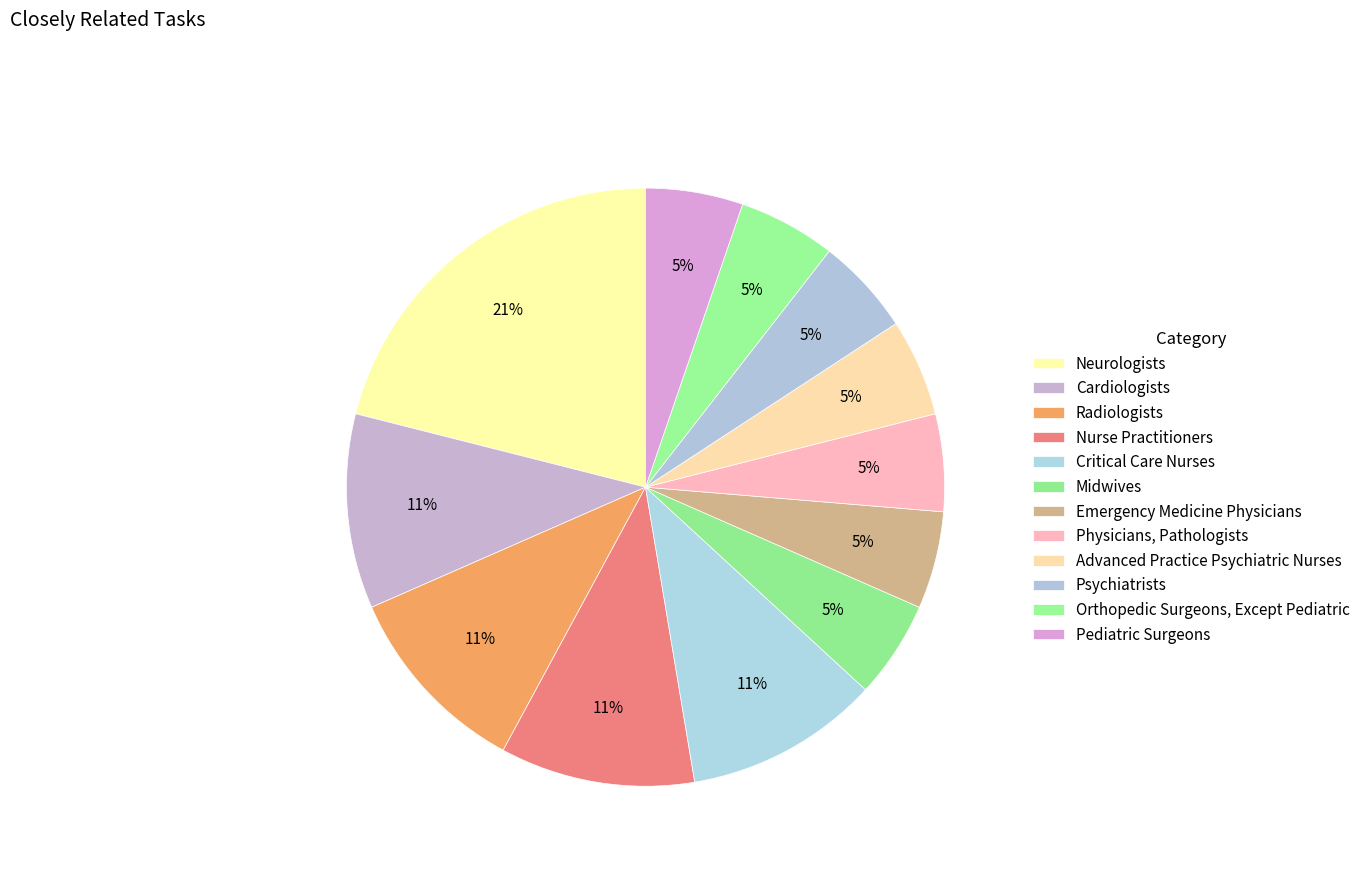

Which category has the biggest portion of the pie?

Neurologists